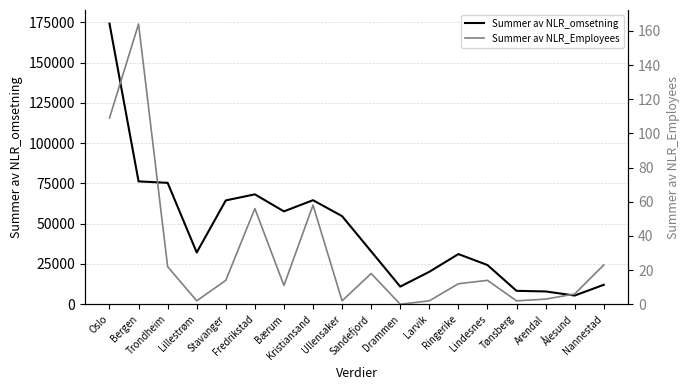

Is it true that Summer av NLR_omsetning equals 68250 at Fredrikstad?

True